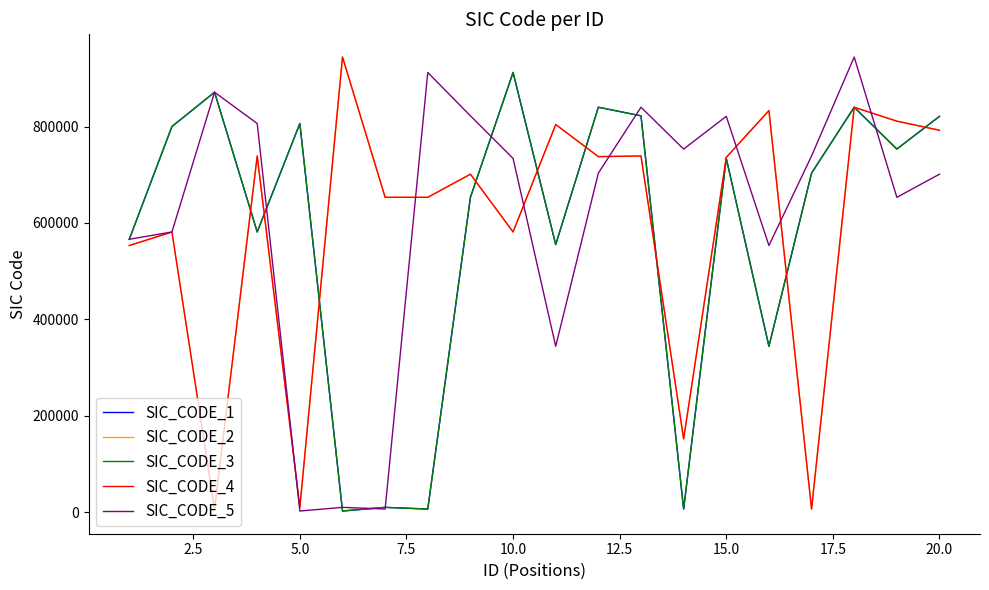

Is this an area chart (filled region under the line)?

No